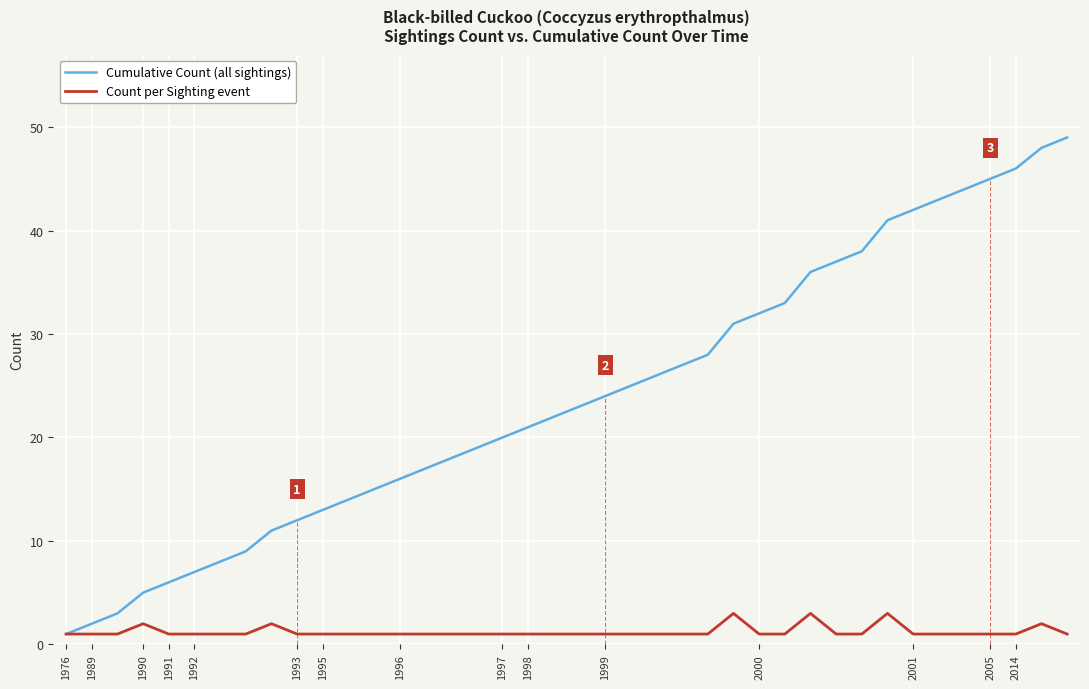

True or false: Cumulative Count (all sightings) and Count per Sighting event cross at least once.

False